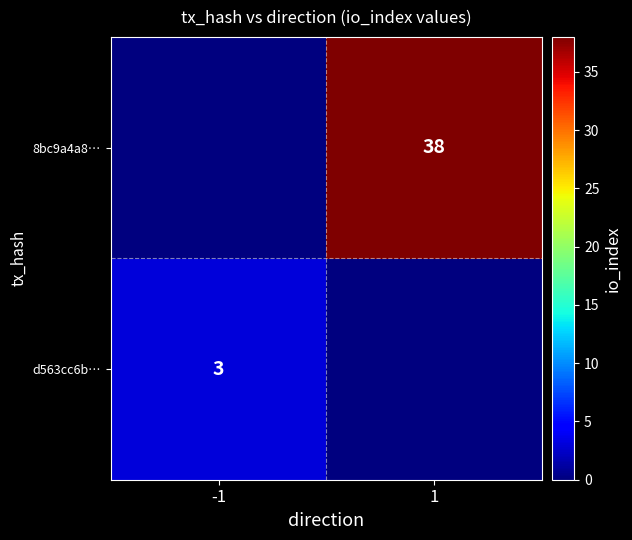

At which category is the sum across all series the highest?

1